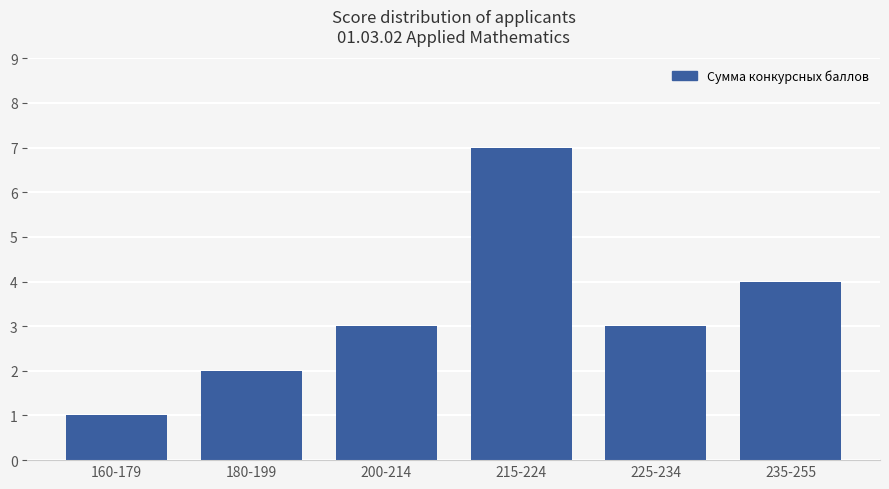

What is the difference between the maximum and minimum values?

6